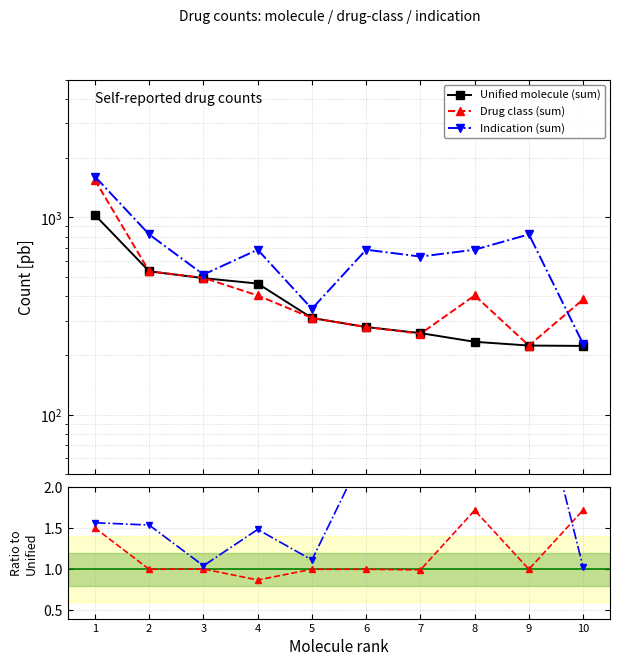

What is the value of the Unified molecule (sum) point at the 4th from the left?

462.0